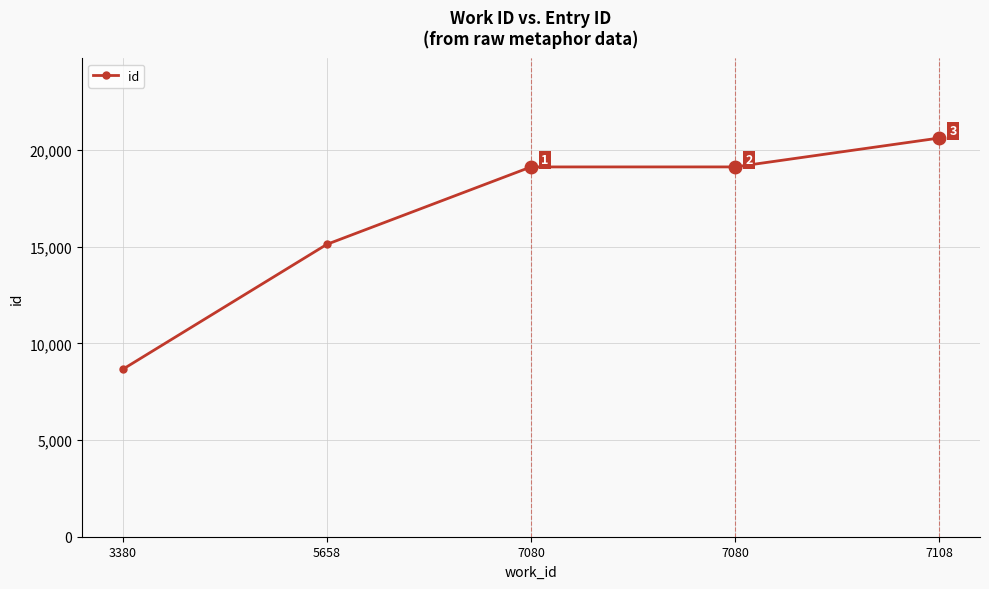

List the labels in order of value, smallest first.

3380, 5658, 7080, 7080, 7108